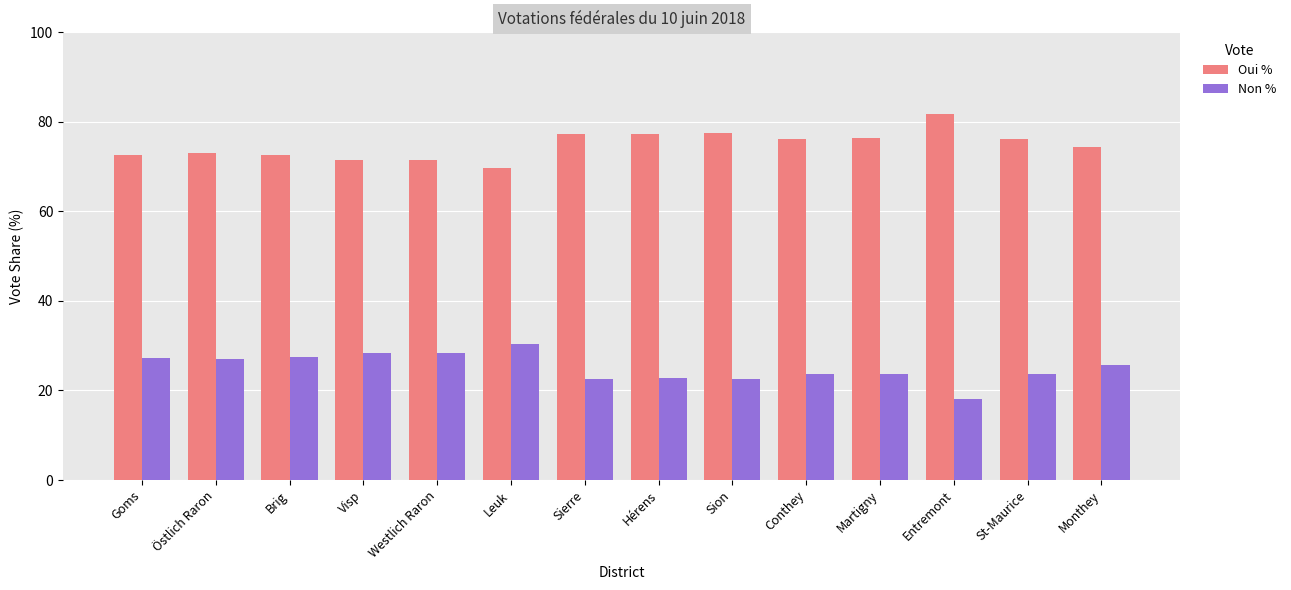

What is the spread (max minus min) of values at Martigny?

52.7